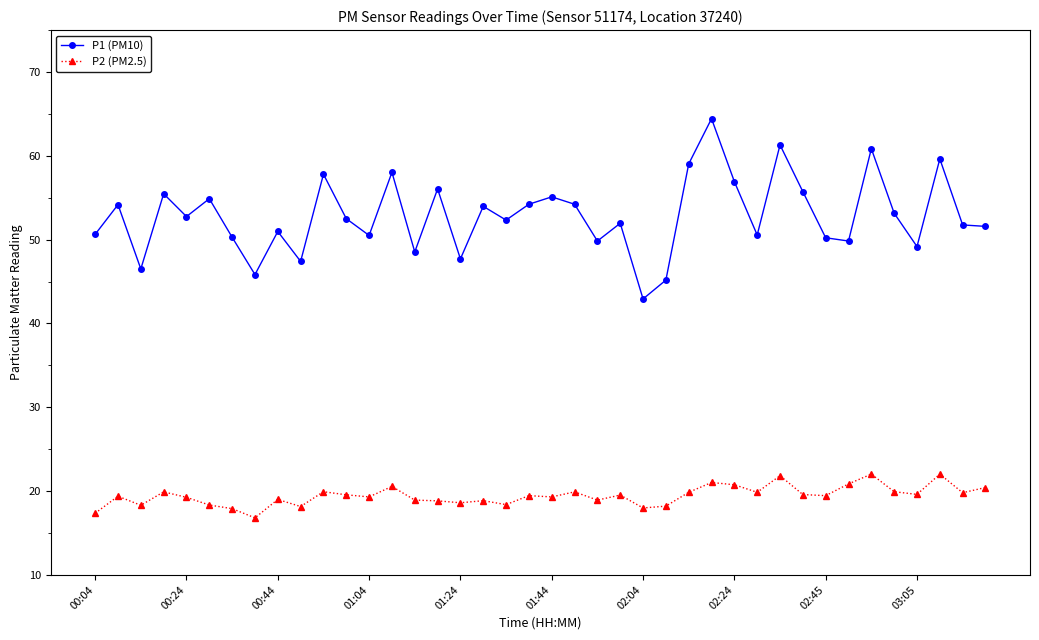

What is the minimum value shown in the chart?

16.8